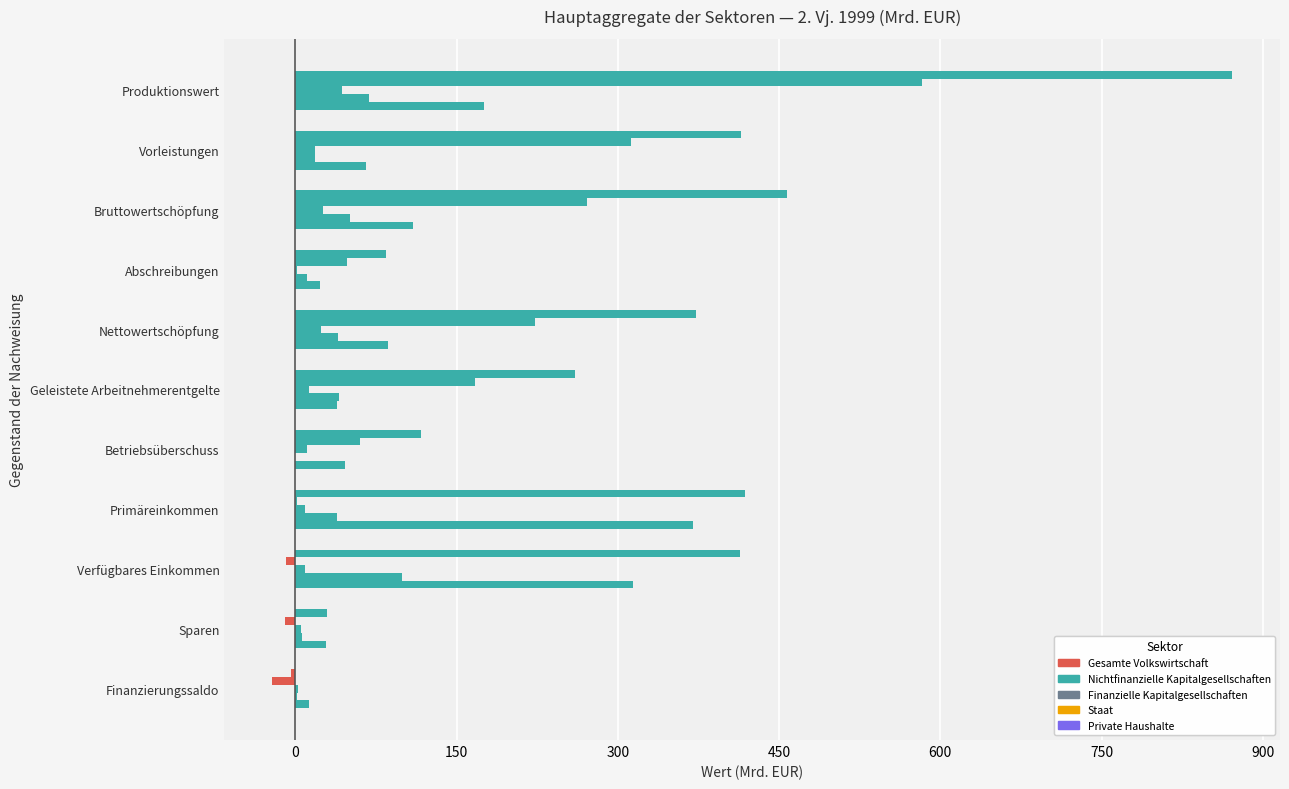

How many series are shown in this chart?

5